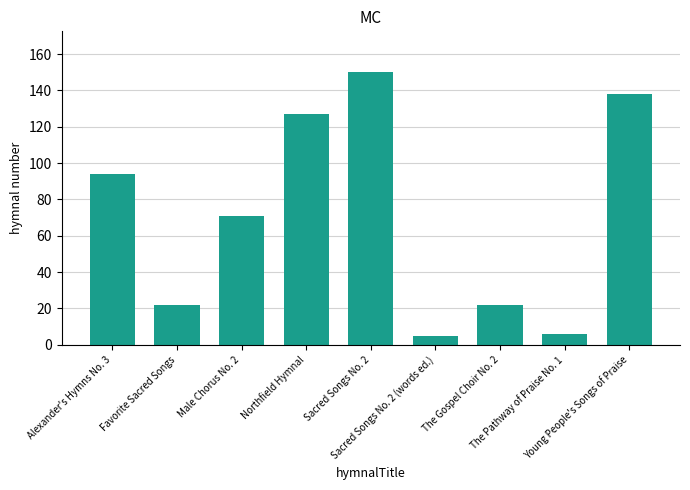

What is the label of the 3rd bar from the right?

The Gospel Choir No. 2